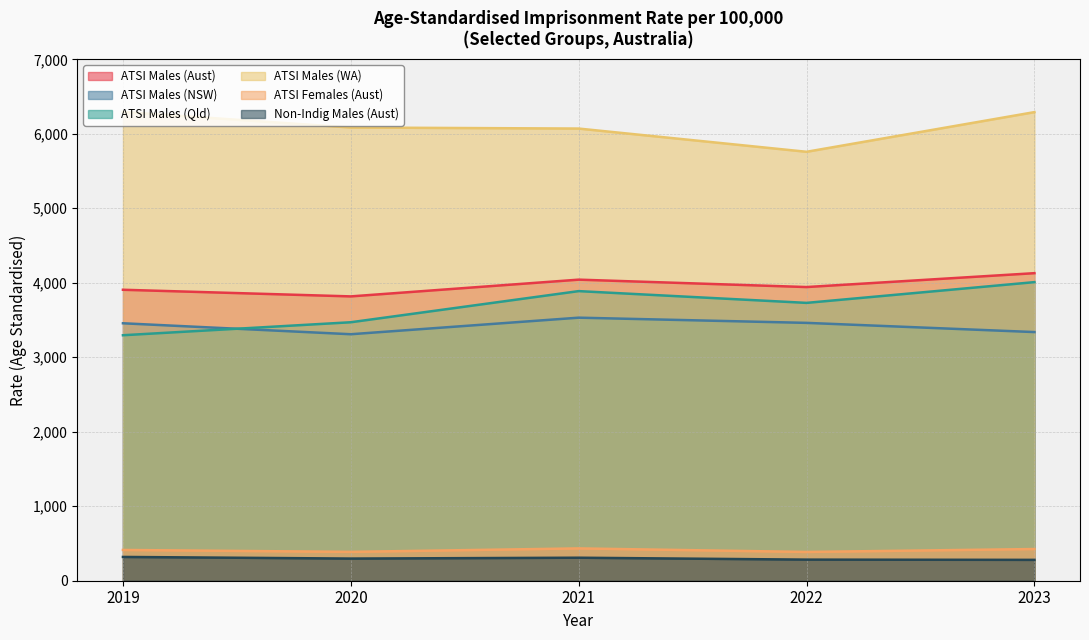

What are all the series names shown in the legend?

ATSI Males (Aust), ATSI Males (NSW), ATSI Males (Qld), ATSI Males (WA), ATSI Females (Aust), Non-Indig Males (Aust)